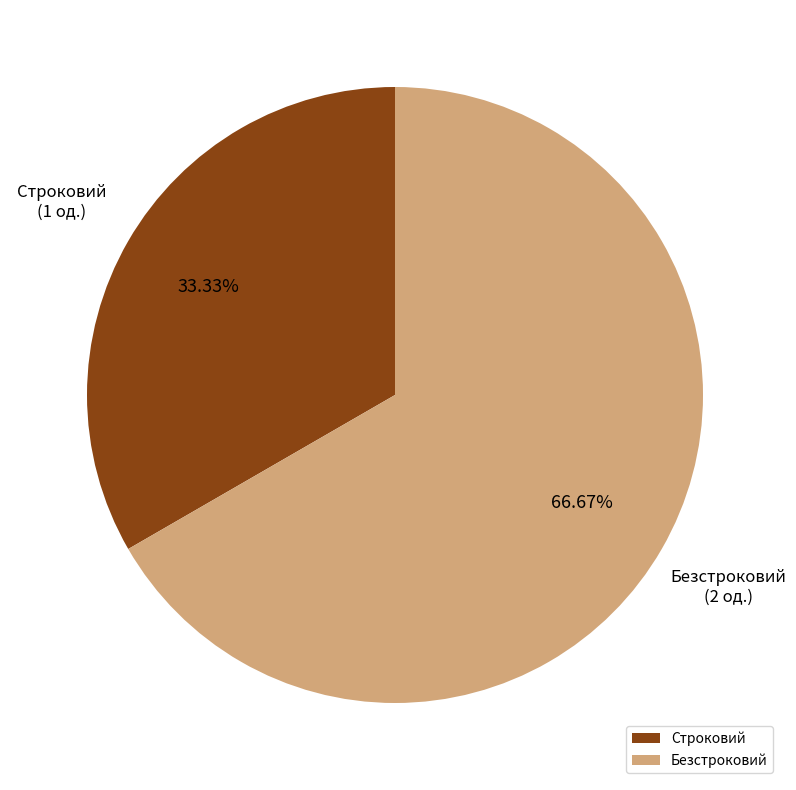

What is the ratio of the value at Безстроковий to the value at Строковий?

2.0